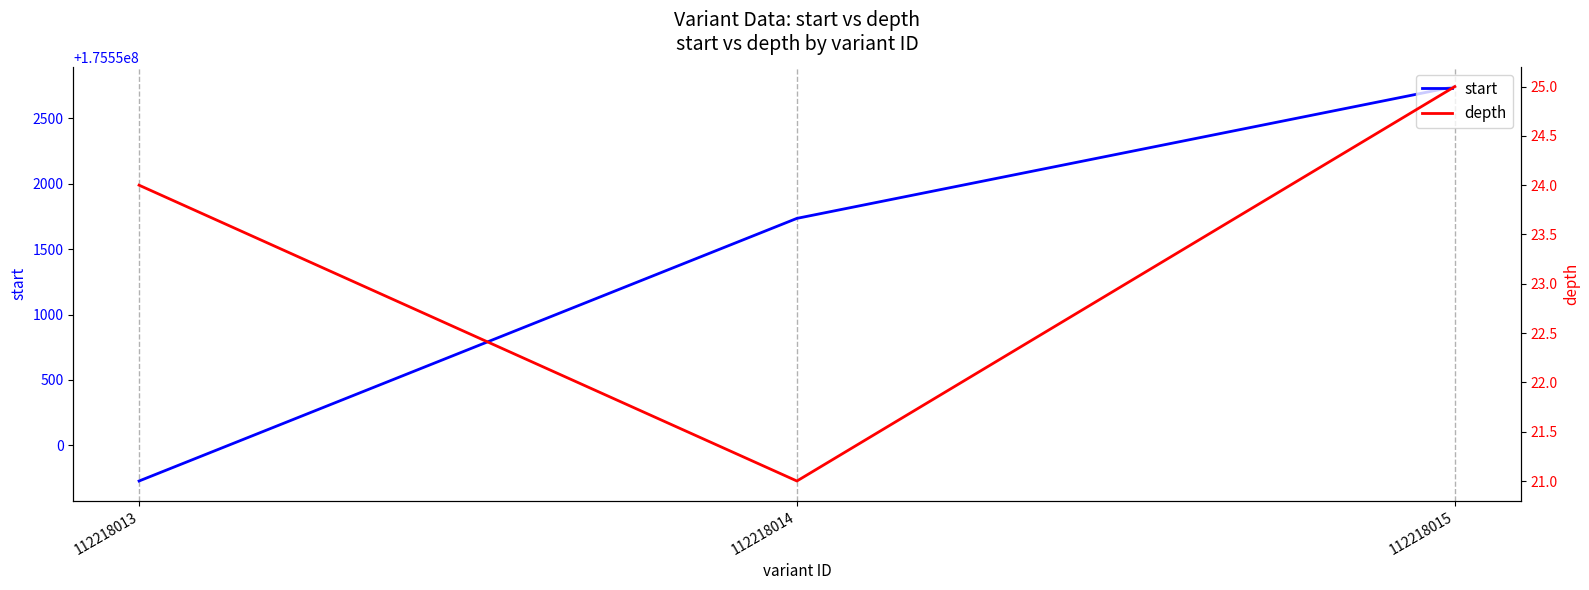

Reading left to right, transcribe all the data shown in this chart.

start: 112218013=175549728	112218014=175551735	112218015=175552742
depth: 112218013=24	112218014=21	112218015=25